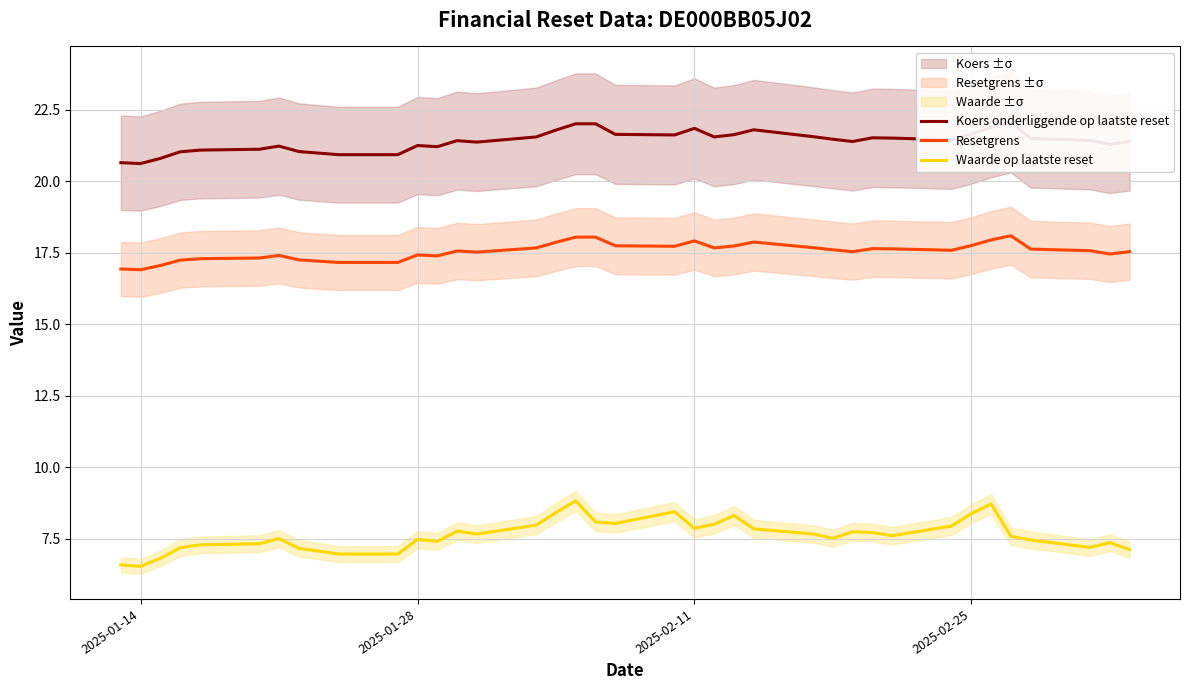

What is the maximum value for Waarde op laatste reset?

8.8